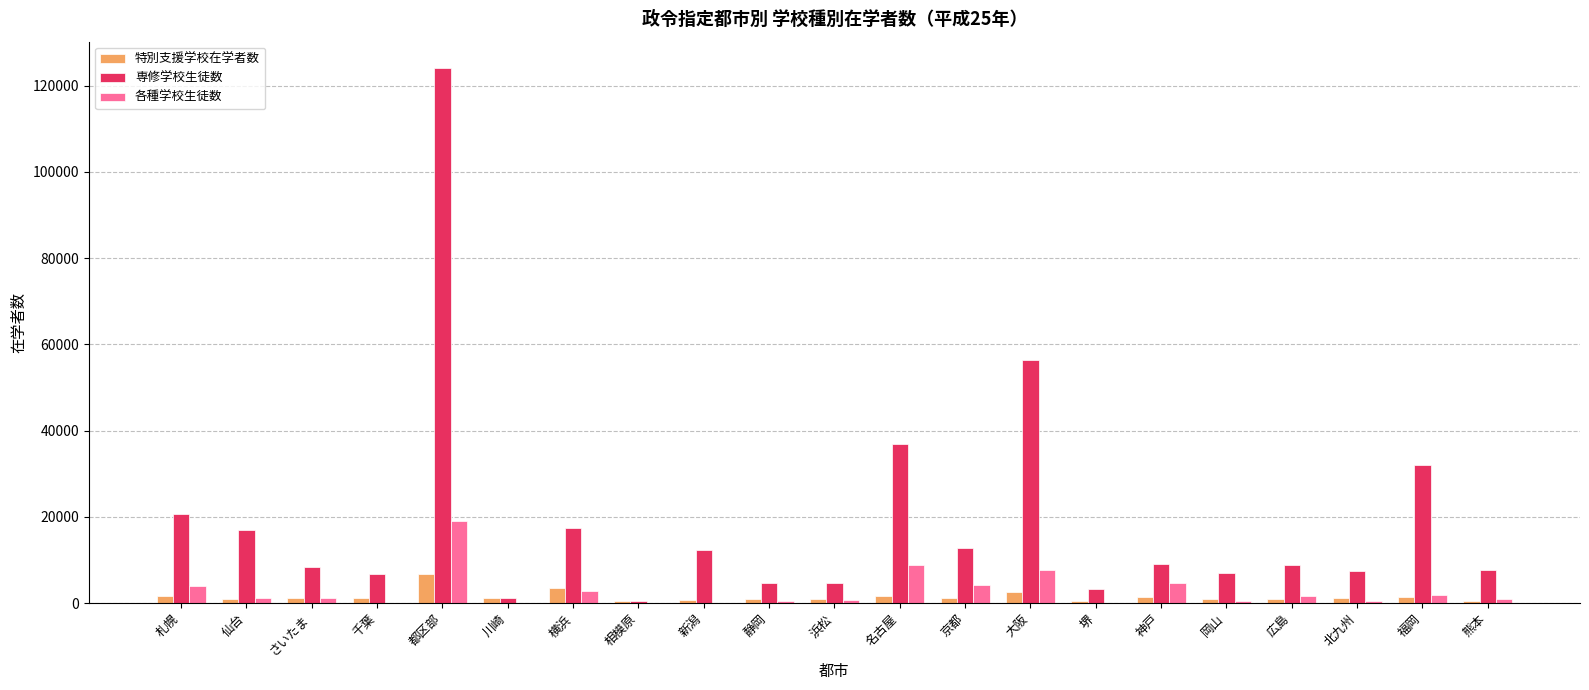

Which series has the largest total across all categories?

専修学校生徒数